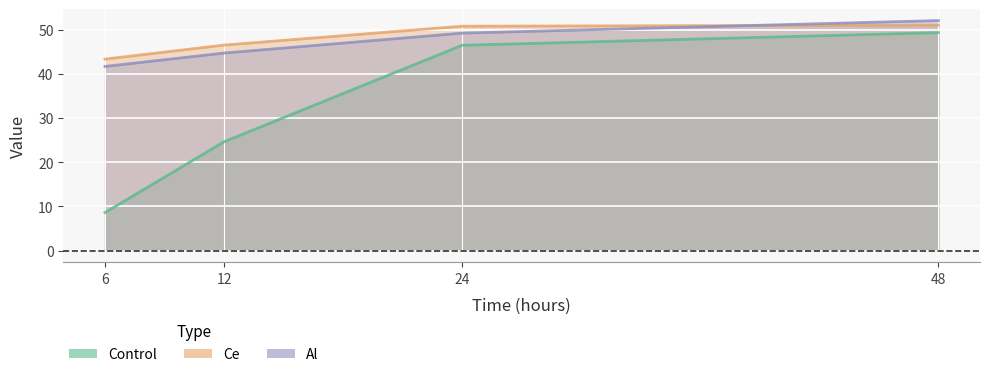

What is the sum of the Al values at 48 and 12?

96.7